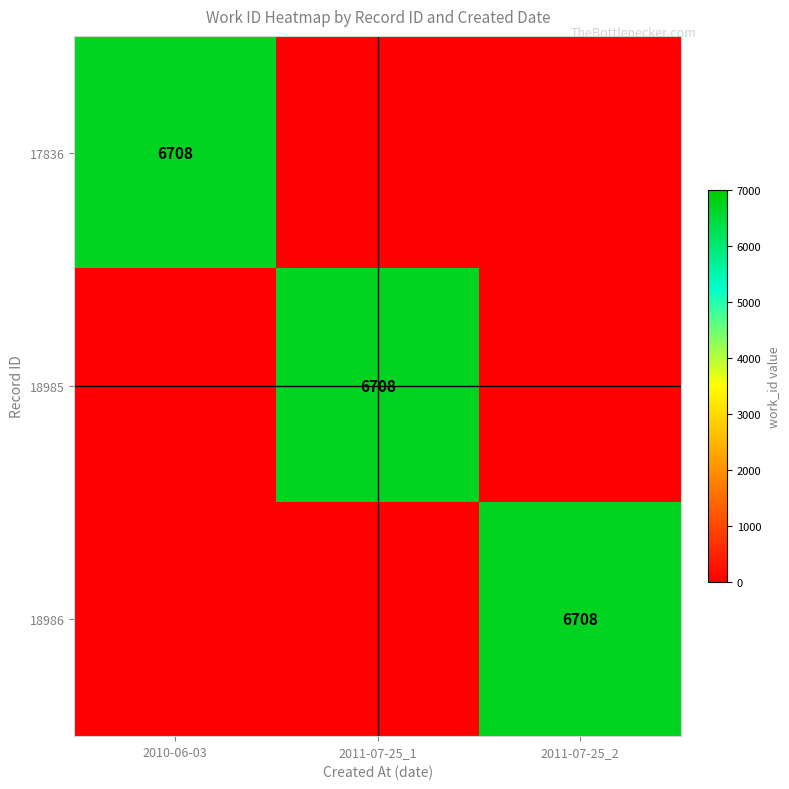

True or false: 18986 has a value of 4445 at 2011-07-25_2.

False